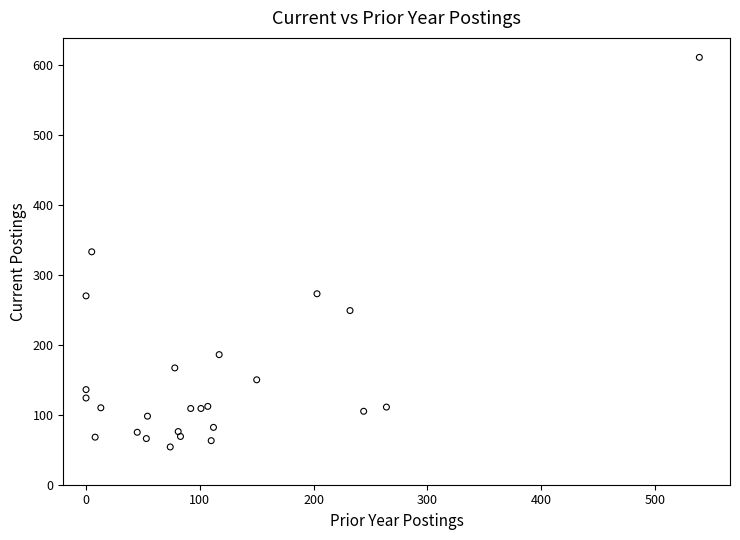

What is the range of Y values (max minus min)?

557